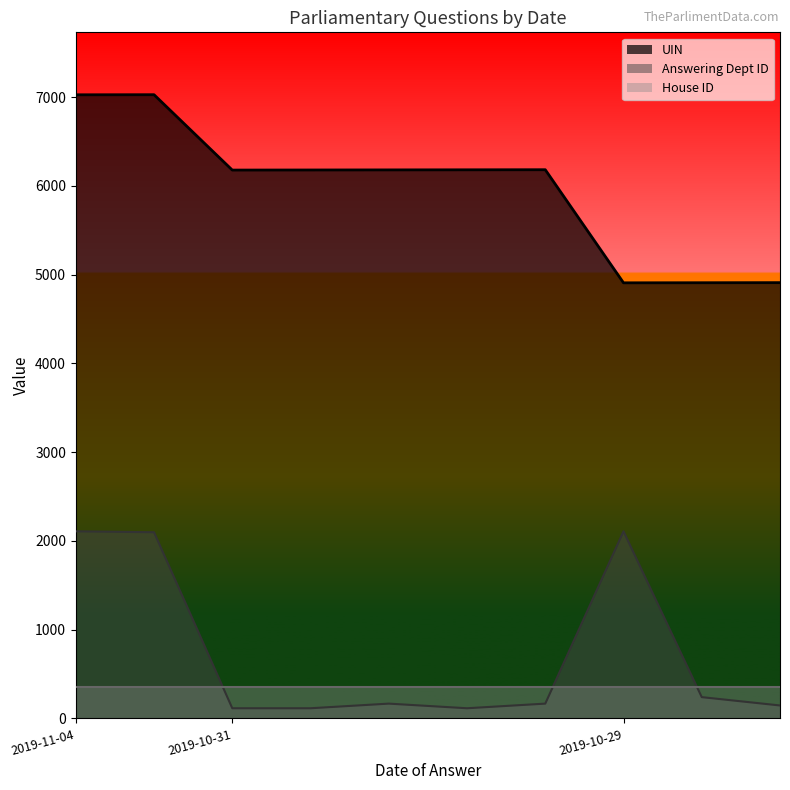

List the series in order of their peak value, lowest first.

House ID, Answering Dept ID, UIN